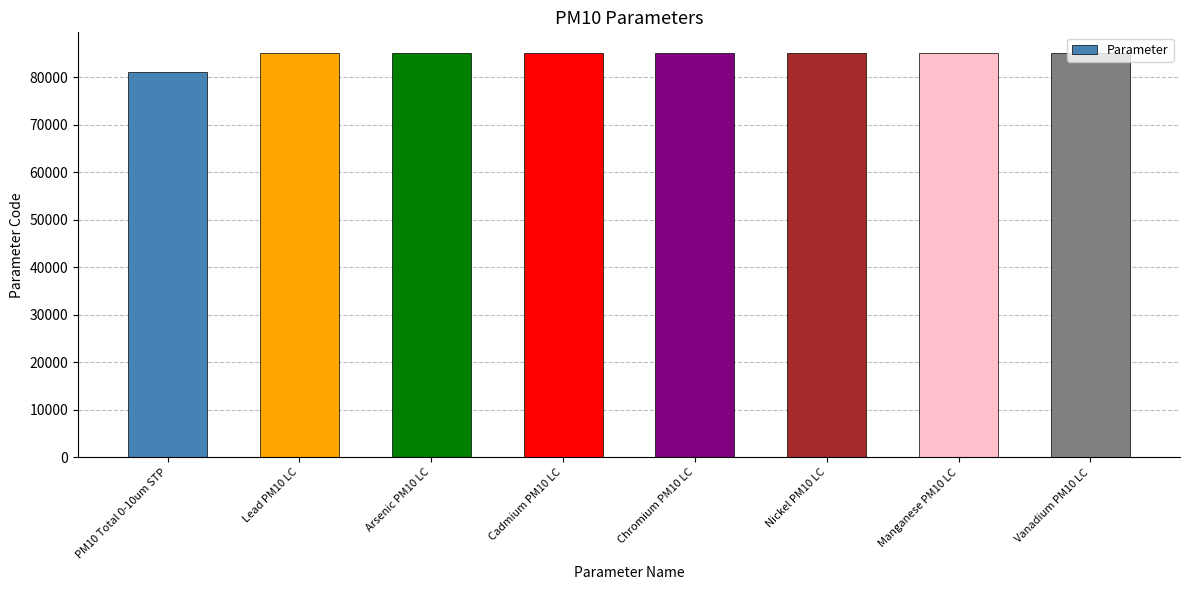

What value does the data have at Nickel PM10 LC, to the nearest 50?

85150